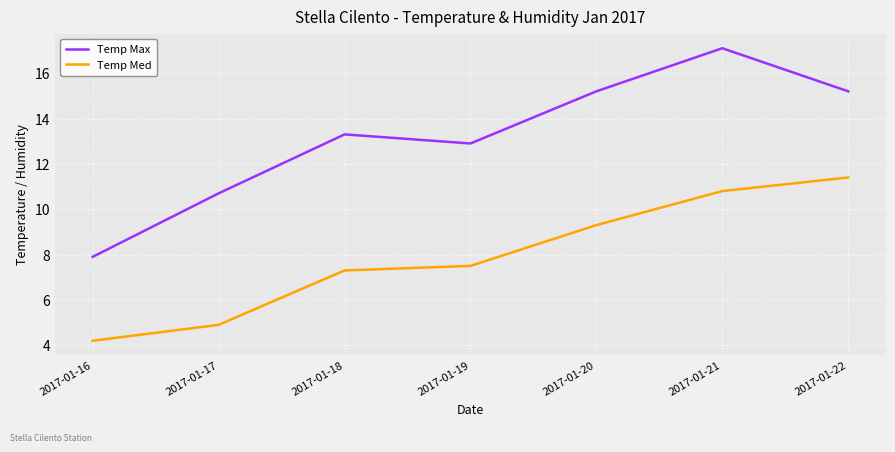

At which category does the chart reach its peak across all series?

2017-01-21